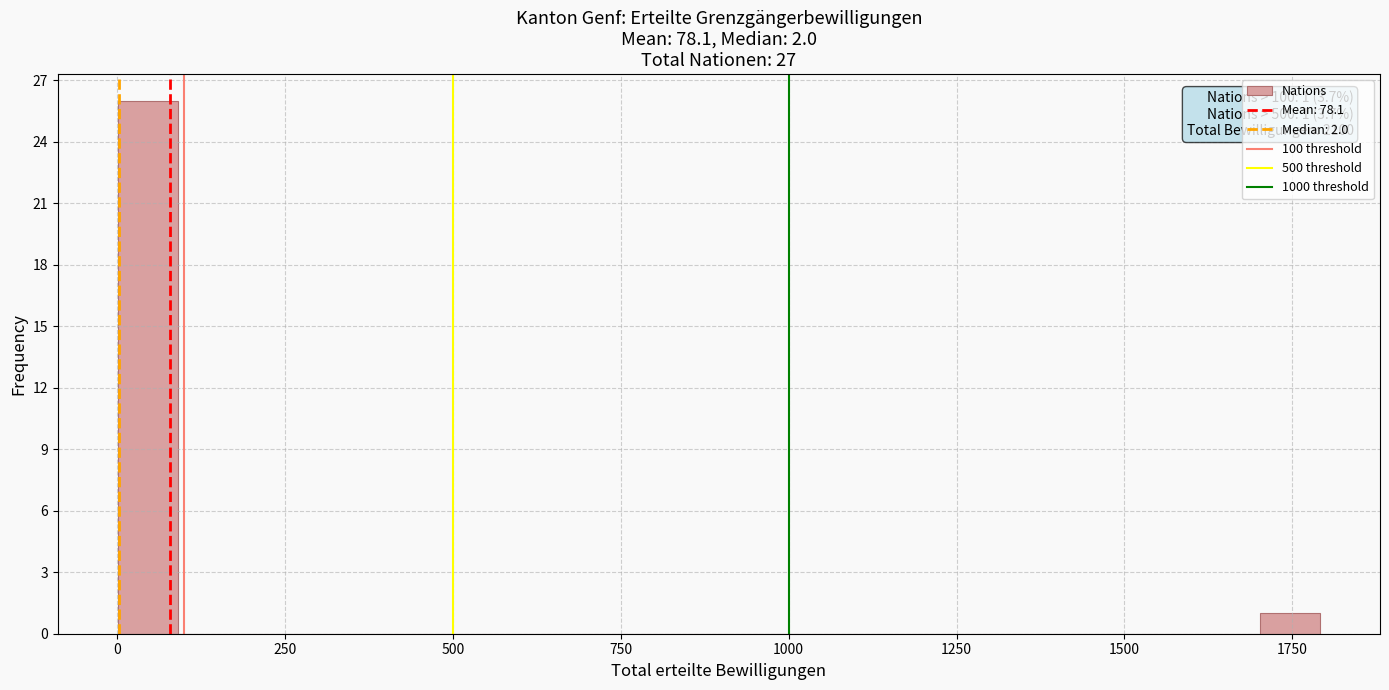

Around what value on the x-axis is the tallest bar? Give the approximate position of its centre, as read against the axis.

50